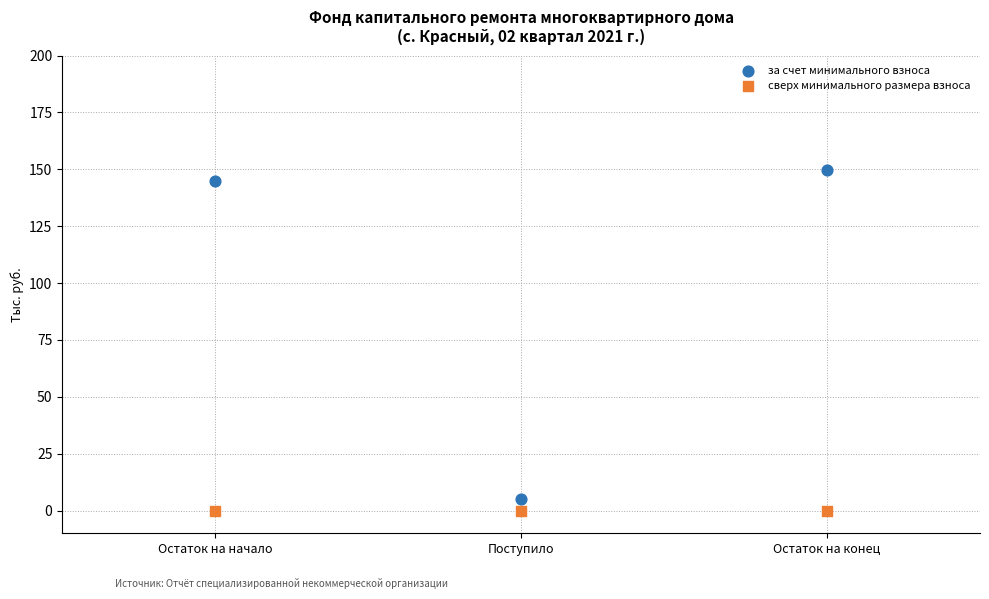

Across all data points, what is the average Y value?

49.9